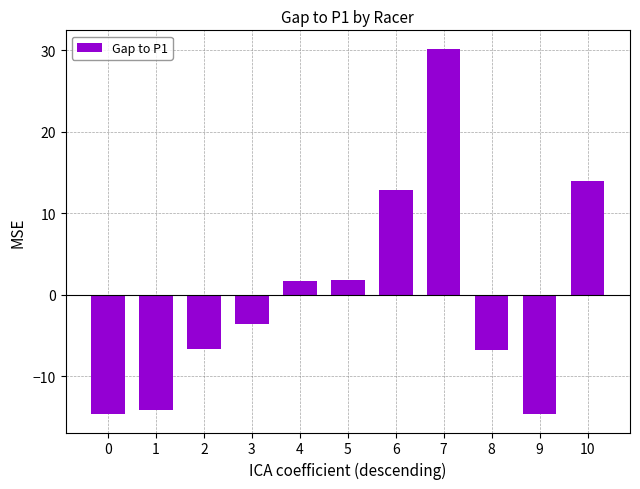

What is the sum of the values at 2 and 3?

-10.2